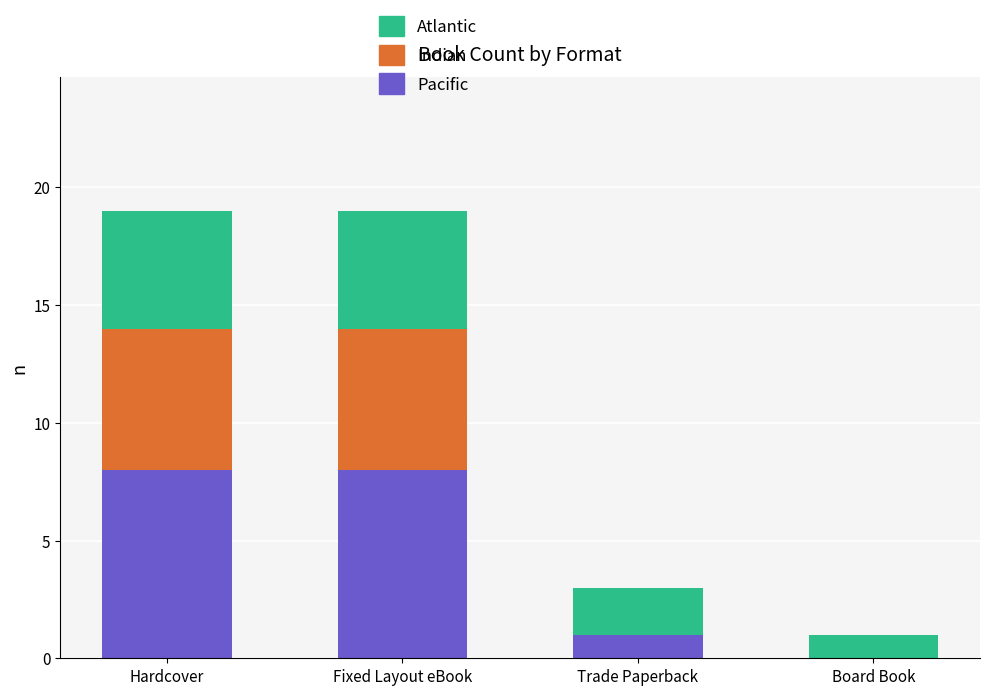

Reading left to right, what are the values for Pacific?

Hardcover=8	Fixed Layout eBook=8	Trade Paperback=1	Board Book=0